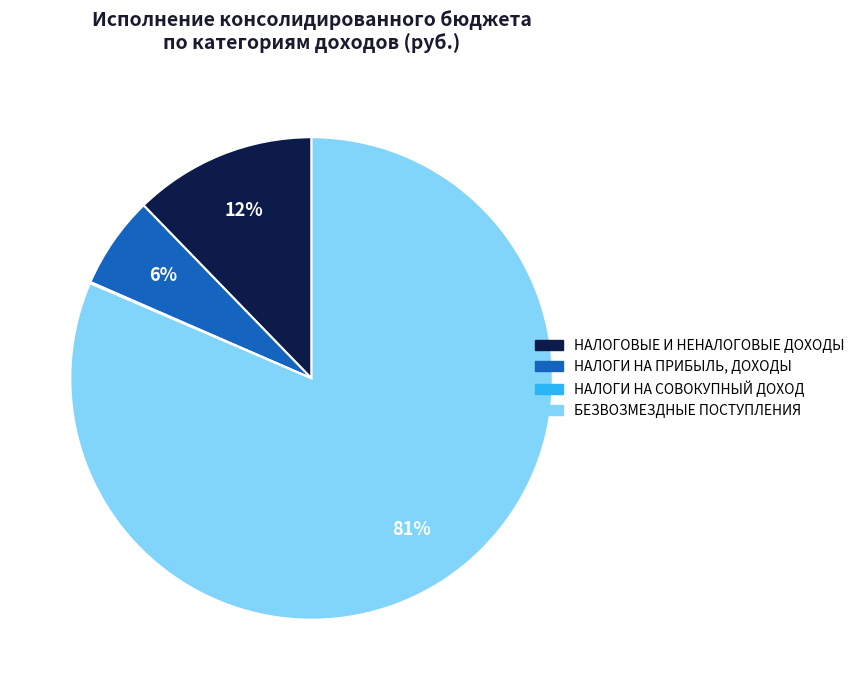

To the nearest percent, what is the average slice percentage?

25%